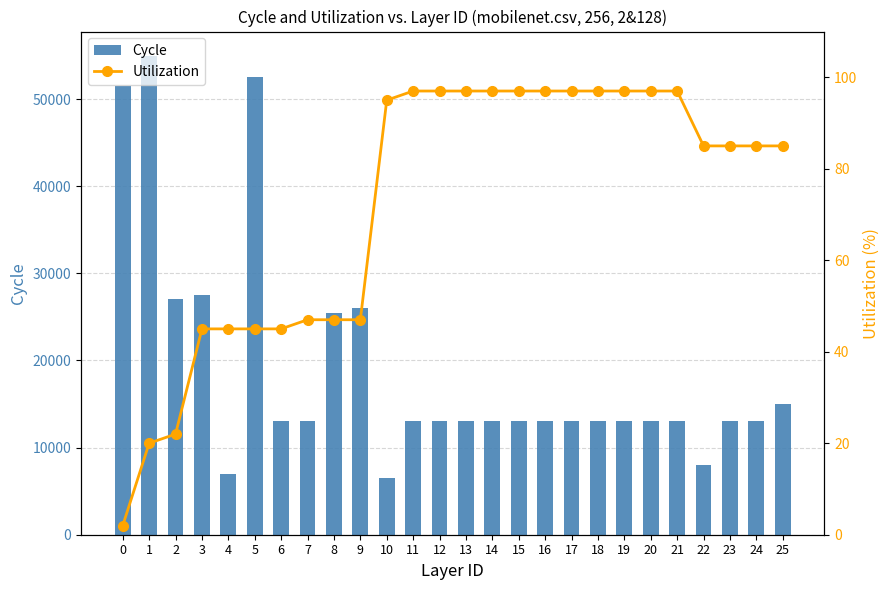

What are all the series names shown in the legend?

Cycle, Utilization